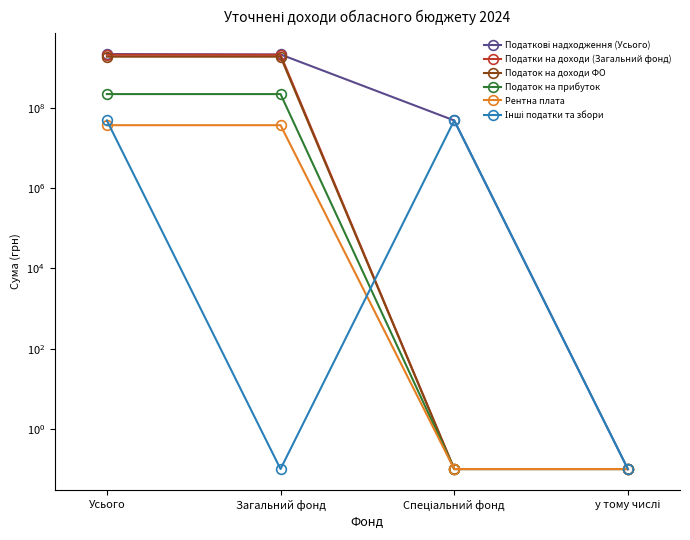

Does the chart have visible grid lines?

No